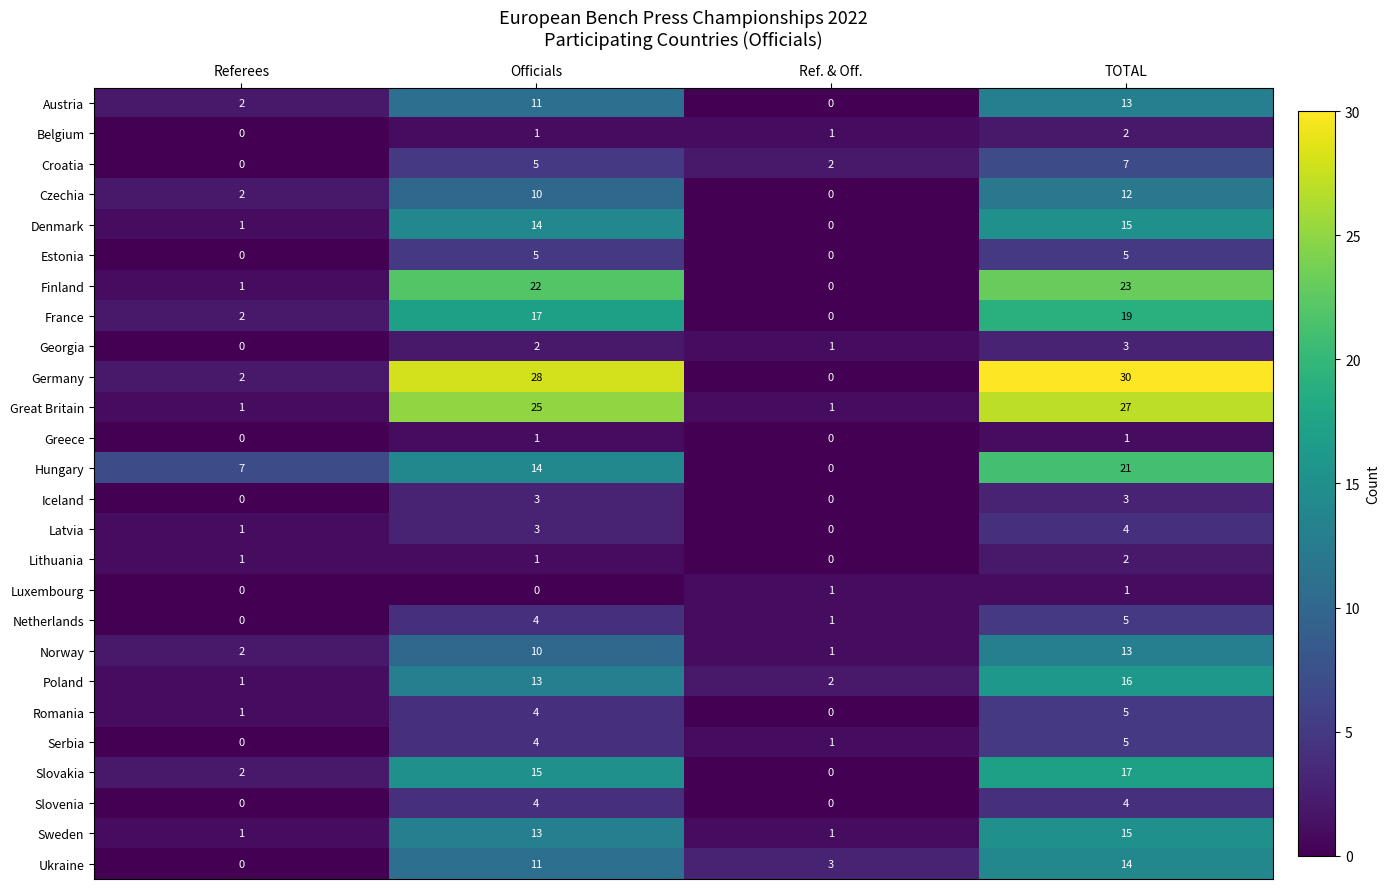

What is the difference between the highest and lowest values at Referees?

7